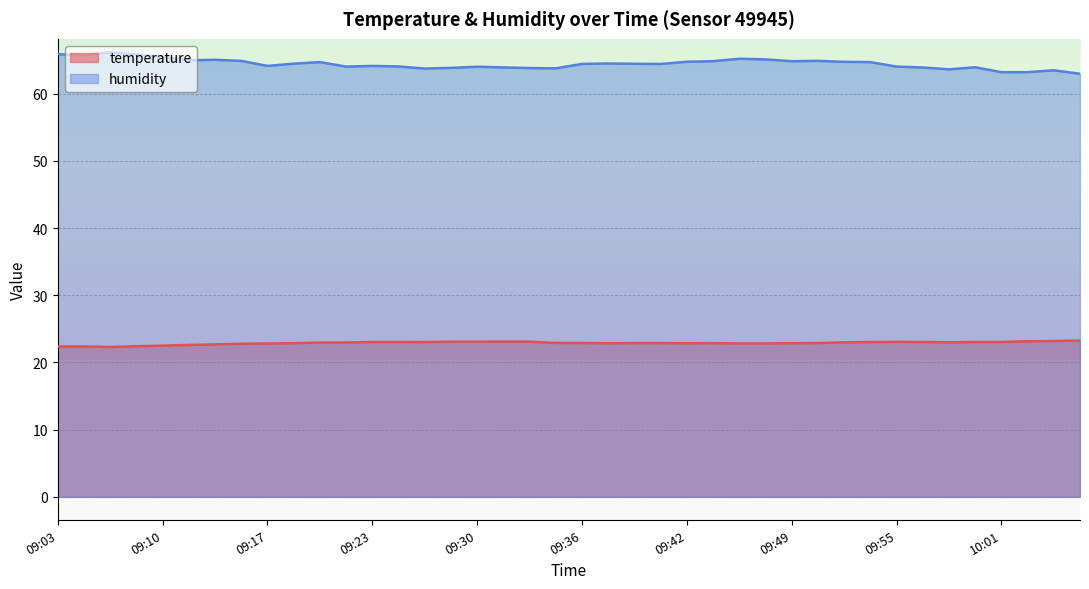

Reading left to right, list all the values displayed in this chart.

temperature: 09:03=22.4	09:05=22.4	09:07=22.3	09:09=22.4	09:10=22.5	09:12=22.6	09:14=22.7	09:15=22.8	09:17=22.8	09:19=22.9	09:20=23.0	09:22=23.0	09:23=23.1	09:25=23.1	09:27=23.0	09:28=23.1	09:30=23.1	09:31=23.1	09:33=23.1	09:35=22.9	09:36=22.9	09:38=22.9	09:39=22.9	09:41=22.9	09:42=22.9	09:44=22.9	09:46=22.8	09:47=22.8	09:49=22.9	09:50=22.9	09:52=23.0	09:54=23.0	09:55=23.1	09:57=23.1	09:58=23.0	10:00=23.1	10:01=23.1	10:03=23.2	10:05=23.2	10:06=23.3
humidity: 09:03=65.9	09:05=65.7	09:07=66.2	09:09=65.8	09:10=65.5	09:12=65.0	09:14=65.0	09:15=64.9	09:17=64.1	09:19=64.5	09:20=64.7	09:22=64.0	09:23=64.1	09:25=64.1	09:27=63.8	09:28=63.9	09:30=64.0	09:31=63.9	09:33=63.8	09:35=63.8	09:36=64.4	09:38=64.5	09:39=64.5	09:41=64.4	09:42=64.8	09:44=64.8	09:46=65.2	09:47=65.1	09:49=64.8	09:50=64.9	09:52=64.8	09:54=64.7	09:55=64.0	09:57=63.9	09:58=63.6	10:00=63.9	10:01=63.2	10:03=63.2	10:05=63.5	10:06=63.0